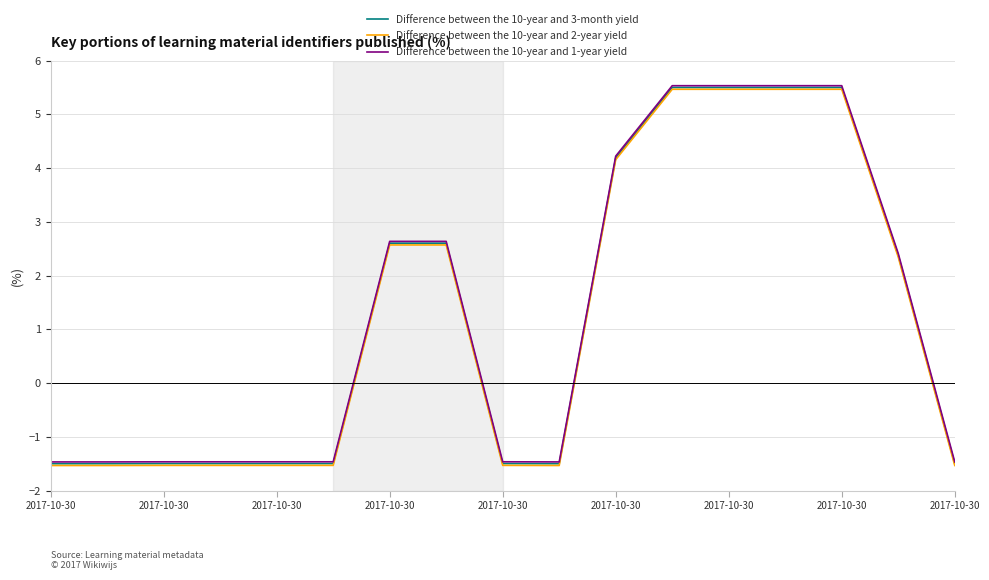

How many positive values does the Difference between the 10-year and 2-year yield series have?

8